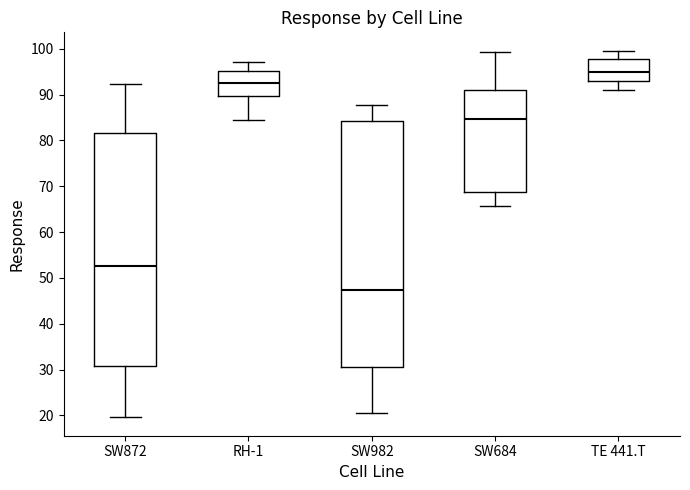

Reading left to right, transcribe this box plot: for each box, give where its median line is, the range the box spans, and where its two whiskers end, as read against the y-axis. The values are not printed on the chart, so give them approximately, as read against the axis.

SW872: median 53, box 31 to 82, whiskers 20 to 92
RH-1: median 92, box 90 to 95, whiskers 85 to 97
SW982: median 47, box 31 to 84, whiskers 21 to 88
SW684: median 85, box 69 to 91, whiskers 66 to 99
TE 441.T: median 95, box 93 to 98, whiskers 91 to 100